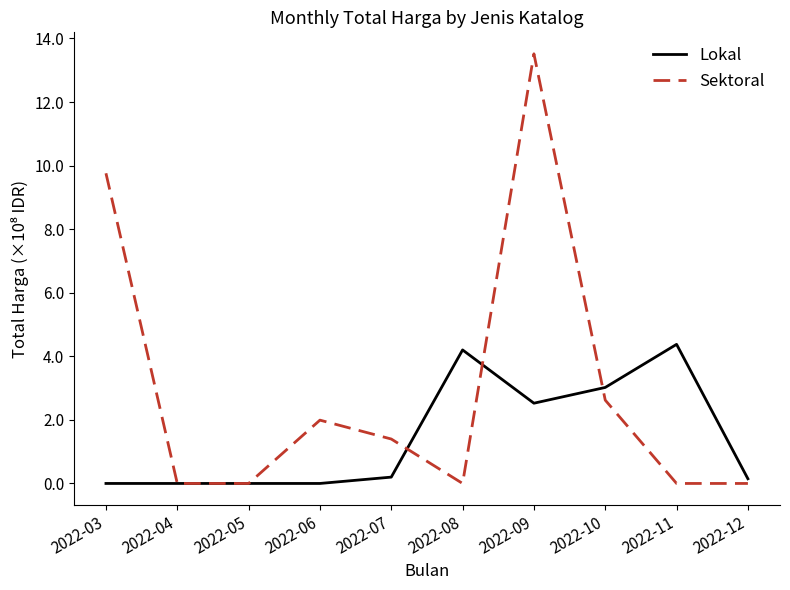

Which series ends up on top after the final intersection of Lokal and Sektoral?

Lokal